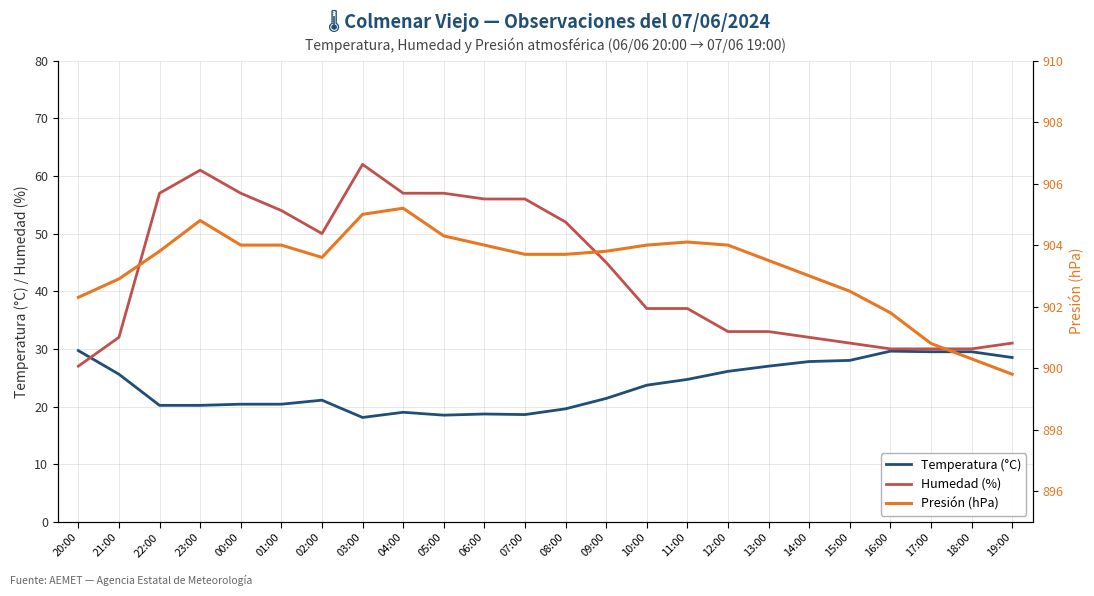

Rank the series by their maximum value, from lowest to highest.

Temperatura (°C), Humedad (%), Presión (hPa)